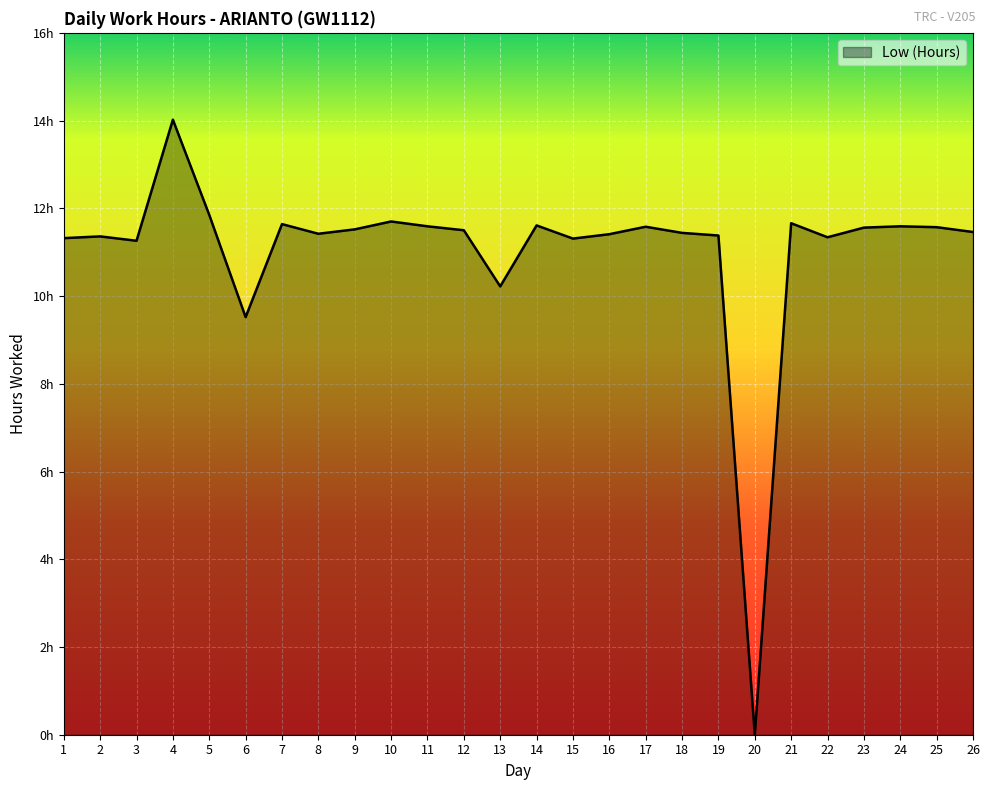

The chart shows a value of 16.6 at 14. True or false?

False